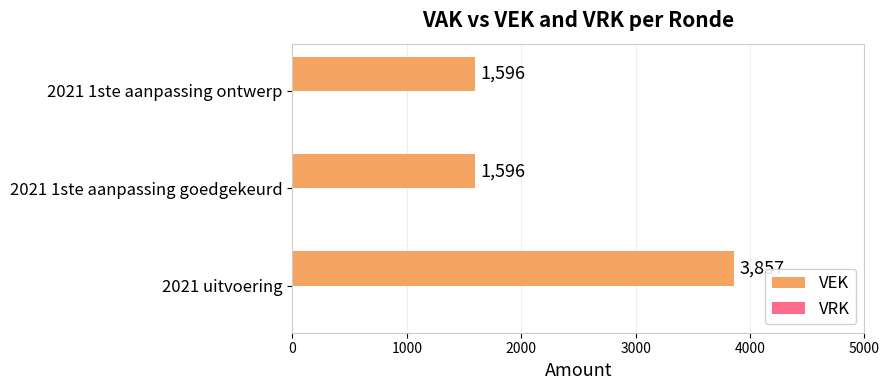

True or false: the data shows 2778 at 2021 1ste aanpassing goedgekeurd.

False